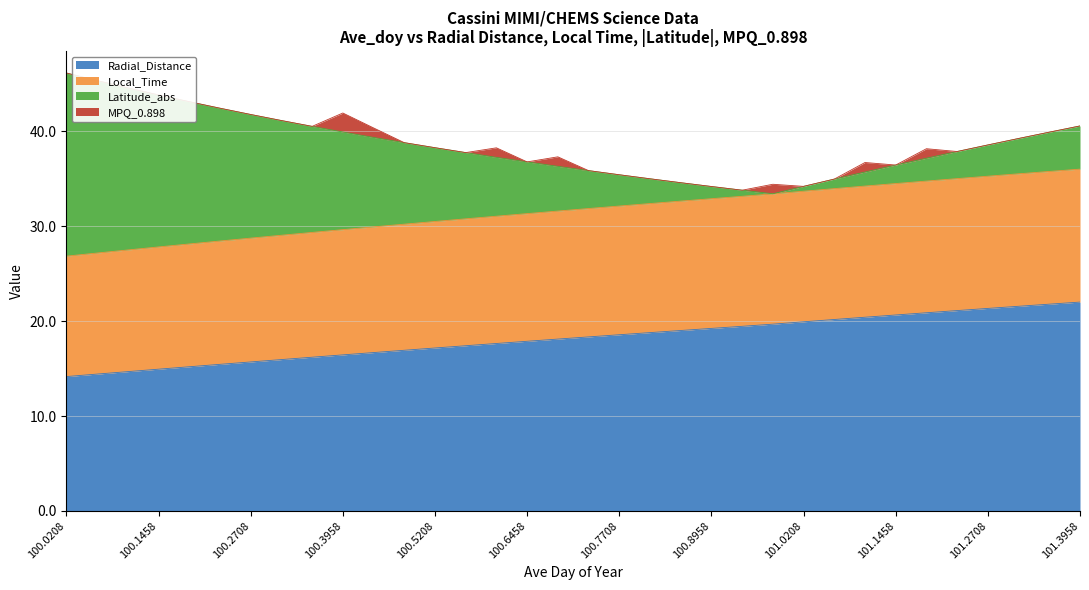

The Radial_Distance series shows 9.7 at 100.5208. True or false?

False